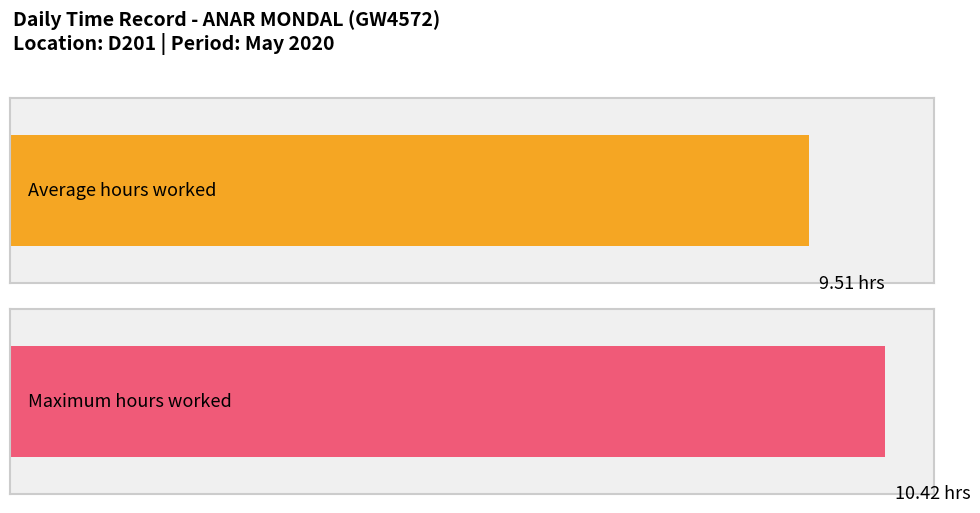

Are the bars grouped side by side (vs. stacked)?

No